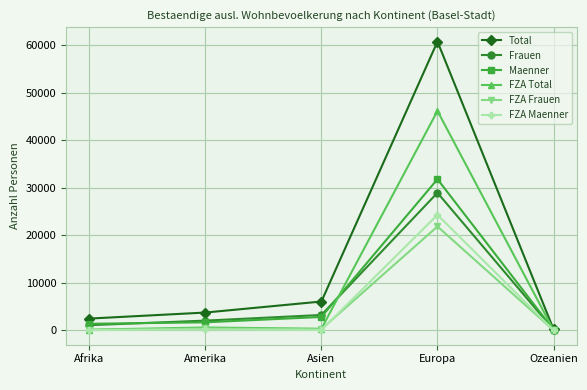

What is the maximum value shown in the chart?

60735